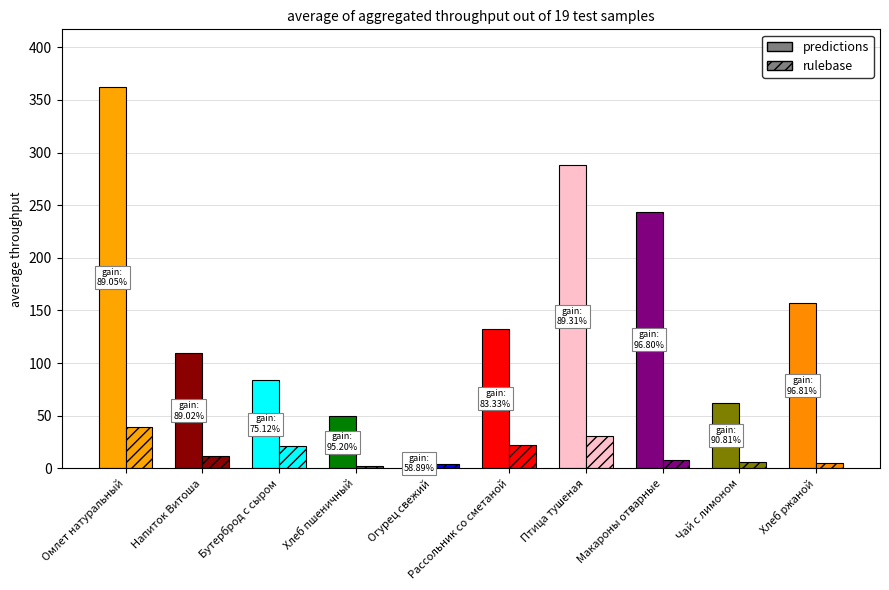

Rank the series by their maximum value, from lowest to highest.

rulebase, predictions